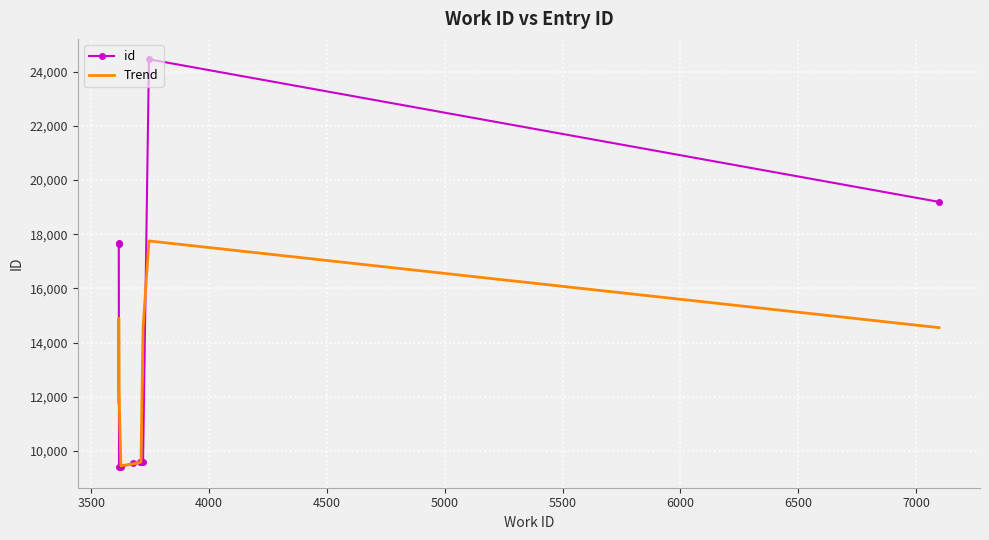

How many lines are shown in the chart?

2